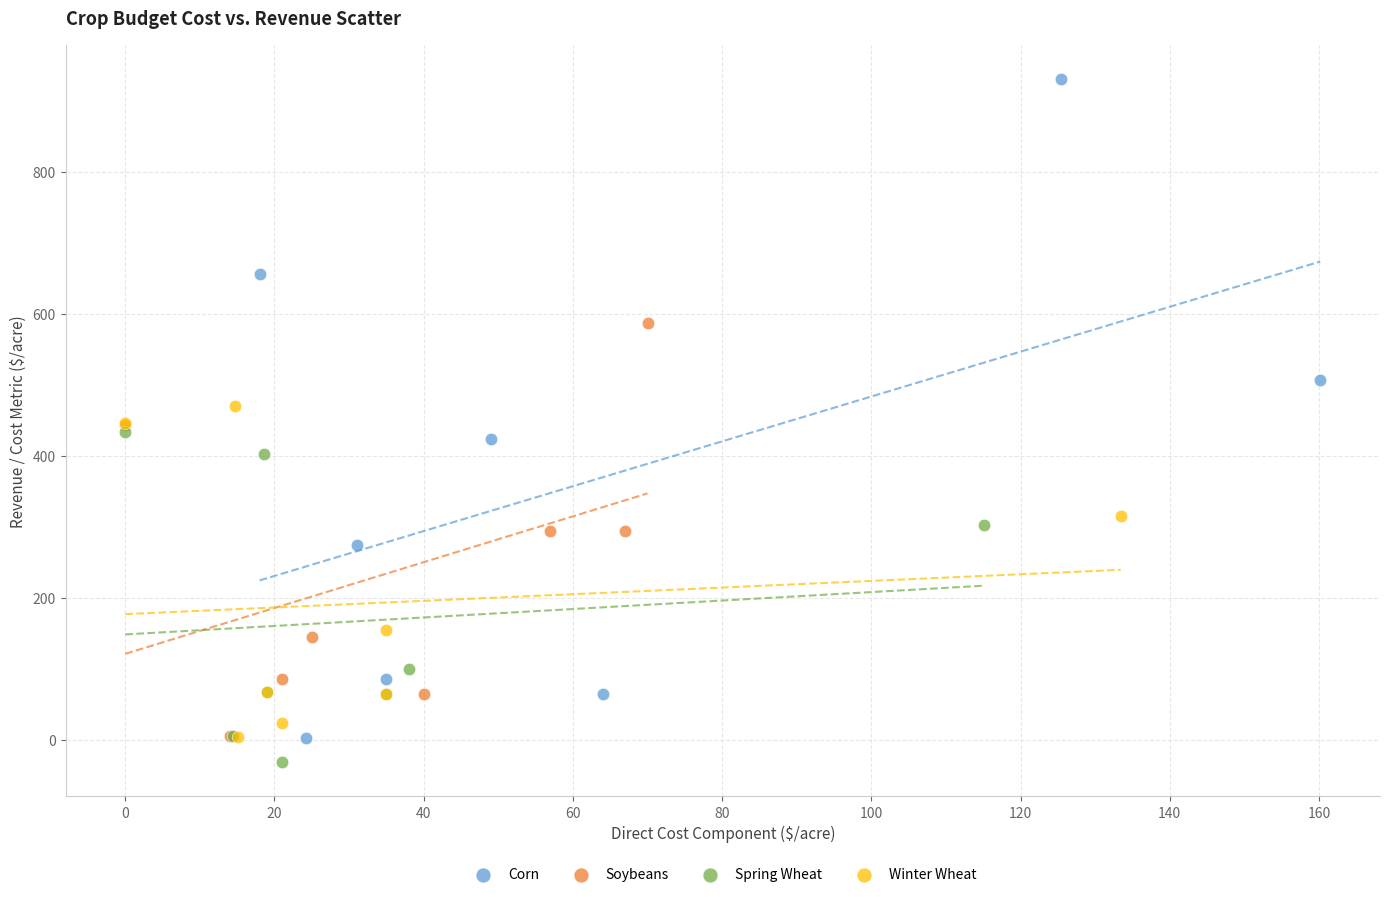

Which series has the widest spread of Y values?

Corn